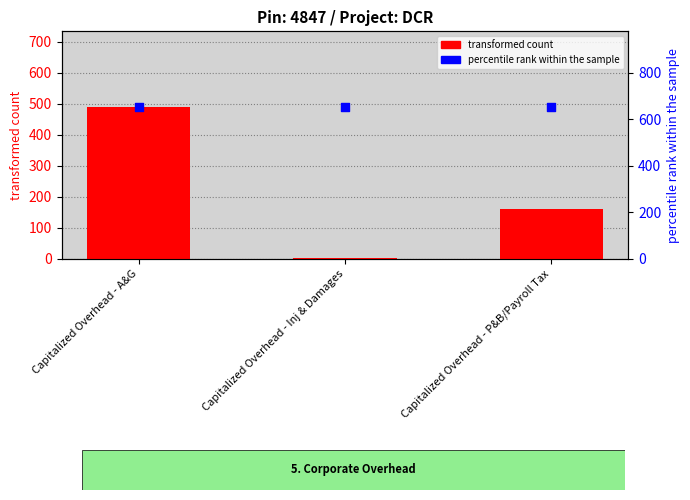

At how many categories does at least one series exceed 26?

3